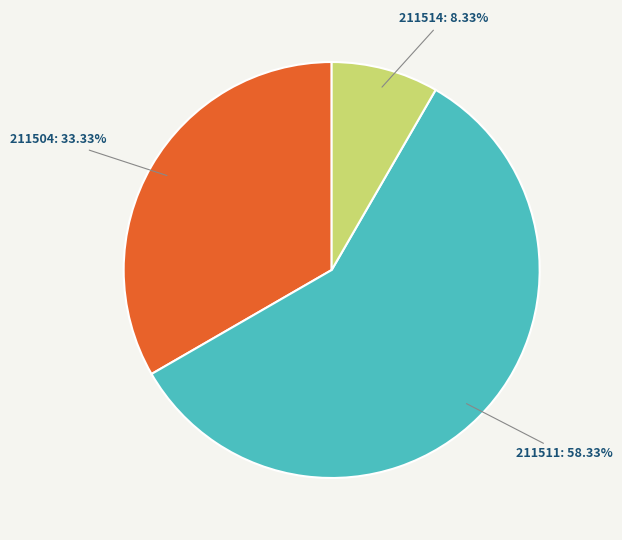

How many slices are in this pie chart?

3